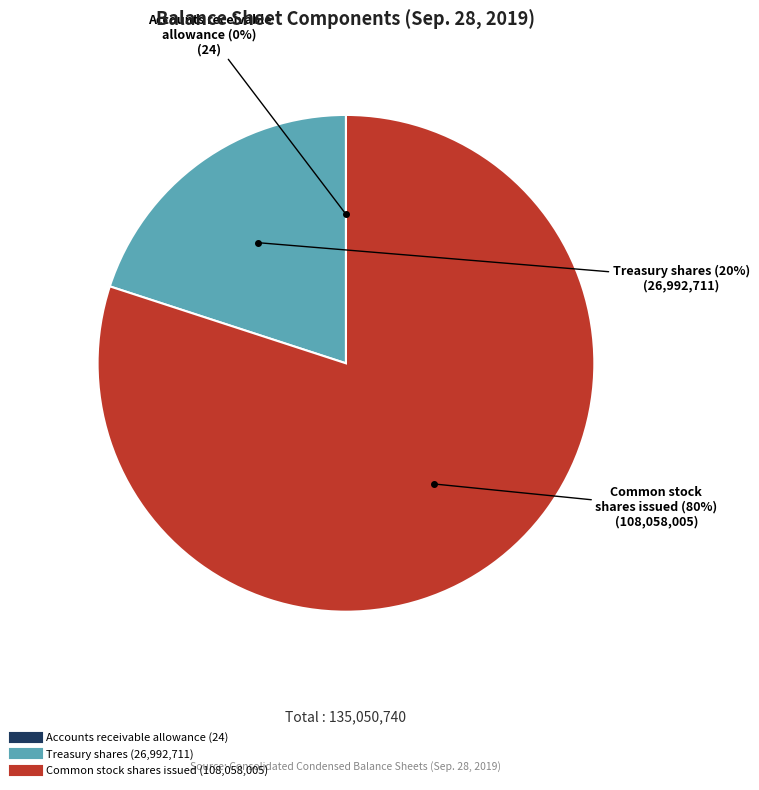

Is there a majority slice in this chart?

Yes